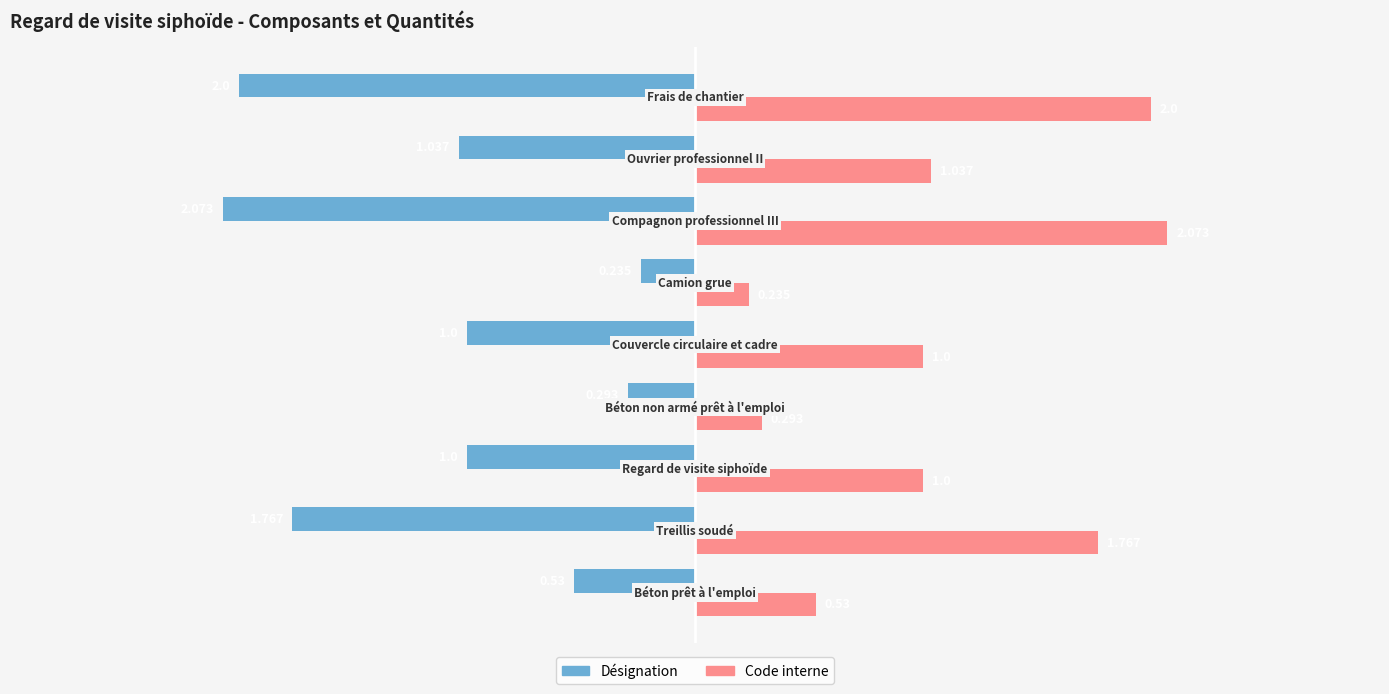

Which series has the largest total across all categories?

Code interne